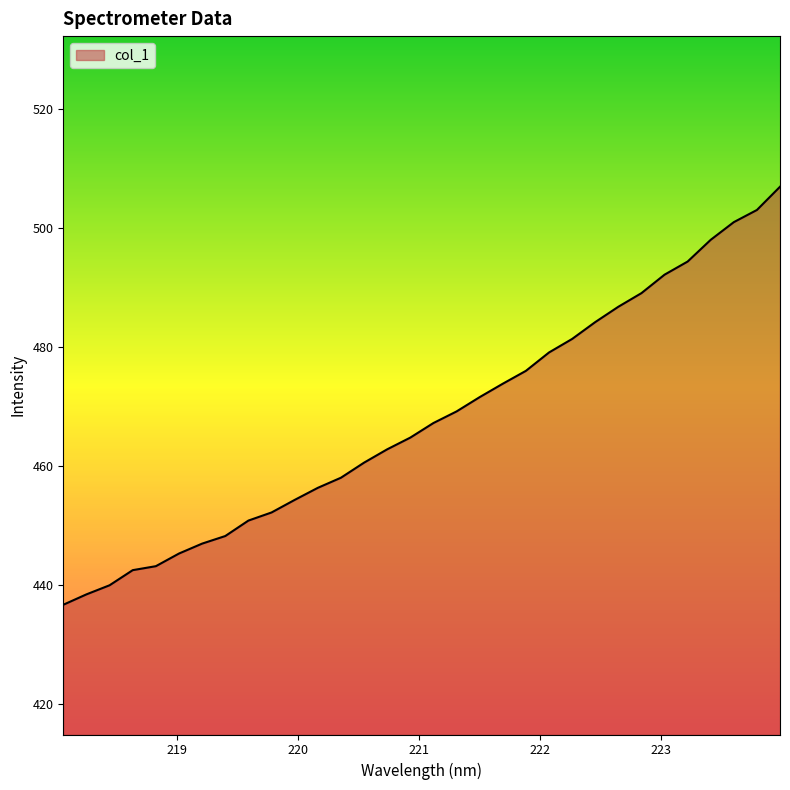

What is the difference between the maximum and minimum values?

70.3